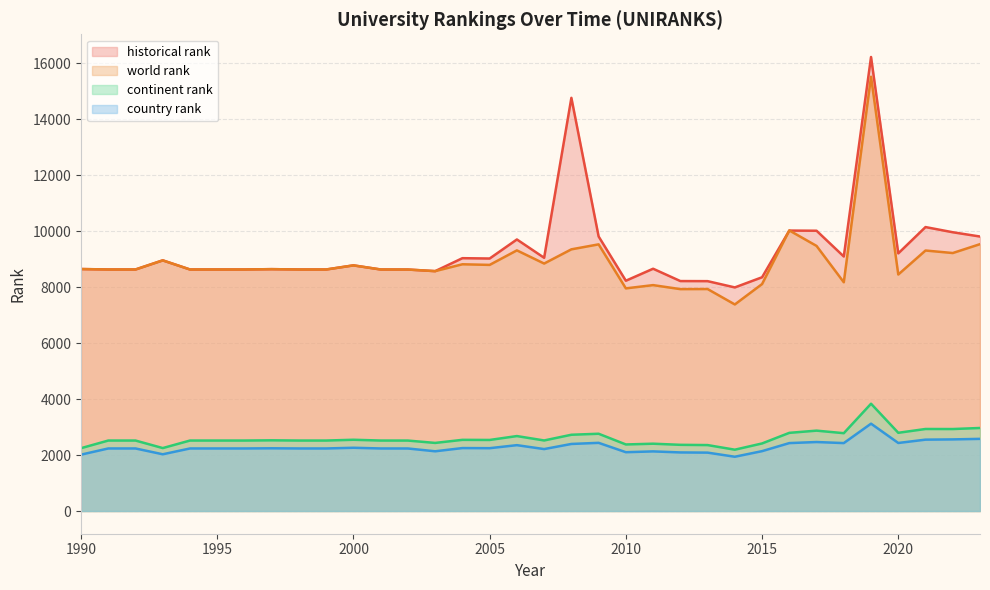

At which label does world rank reach its peak?

2019